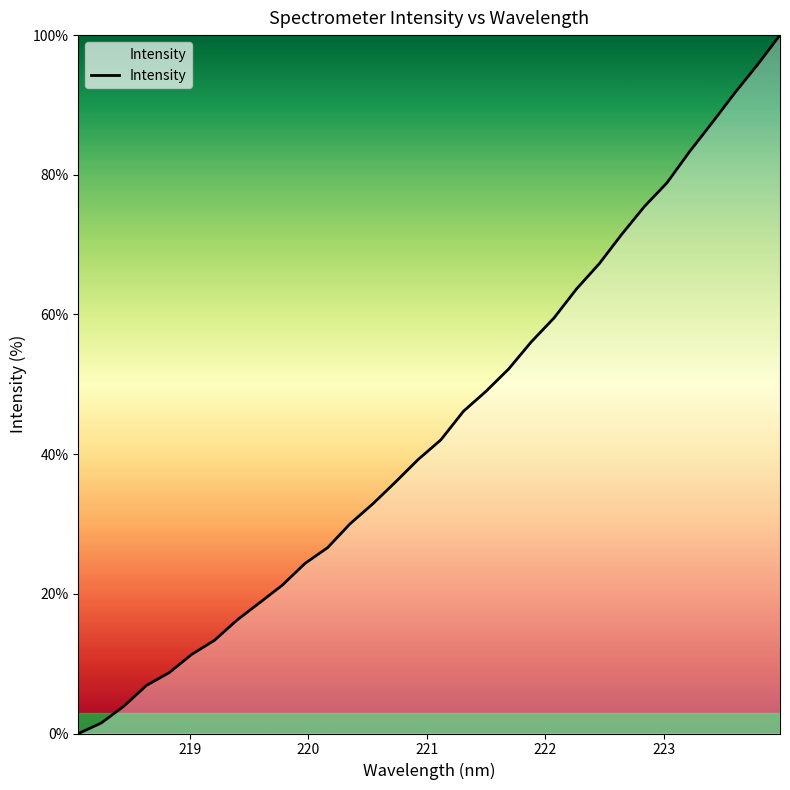

What is the difference between the maximum and second lowest values?

98.5